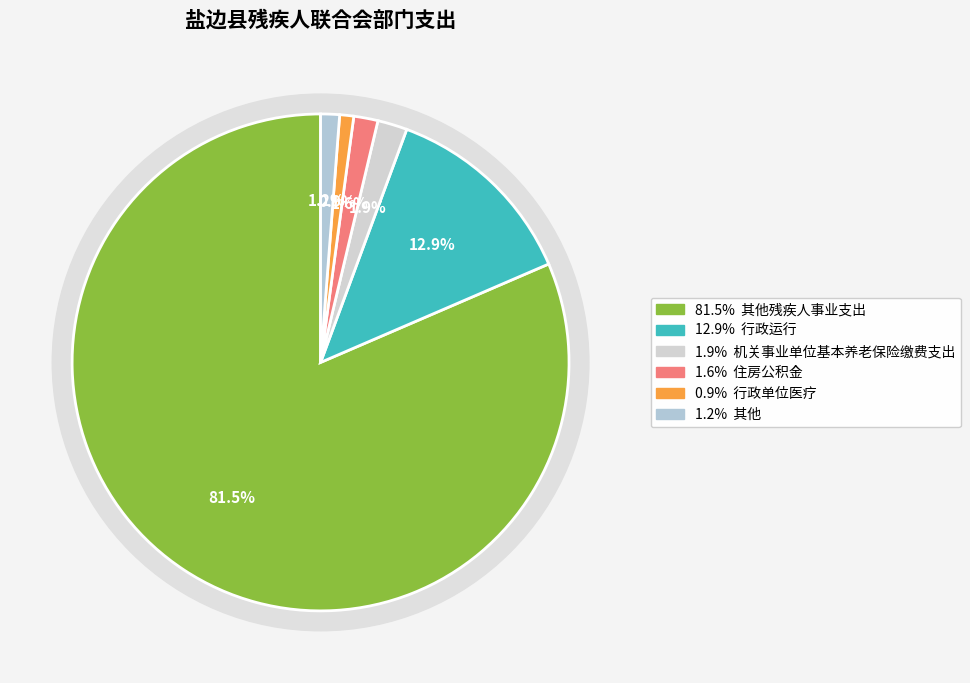

To the nearest percent, what percentage of the pie is 住房公积金?

2%